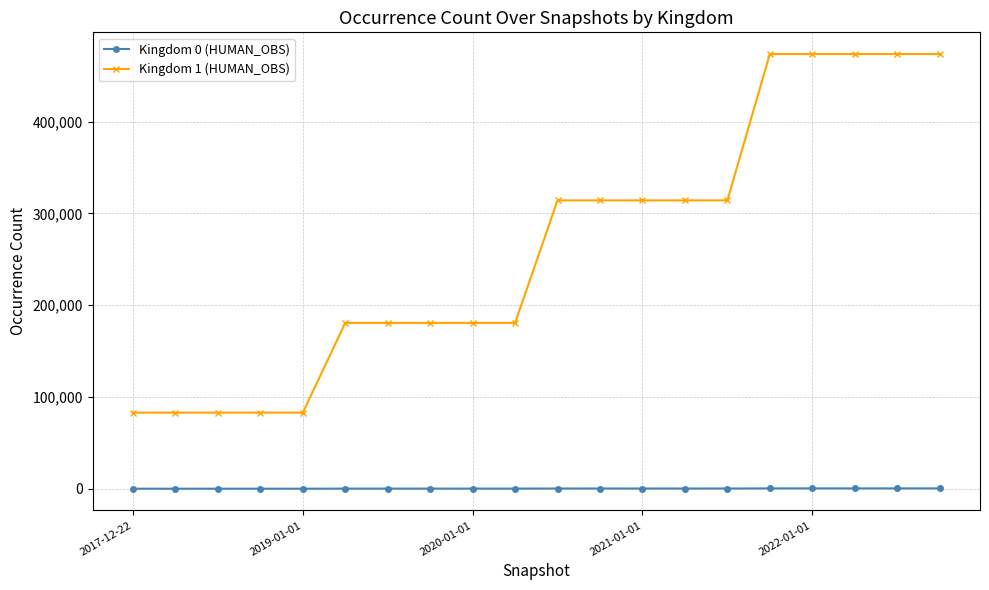

What is the value of the Kingdom 1 (HUMAN_OBS) point at the 15th from the left?

314256